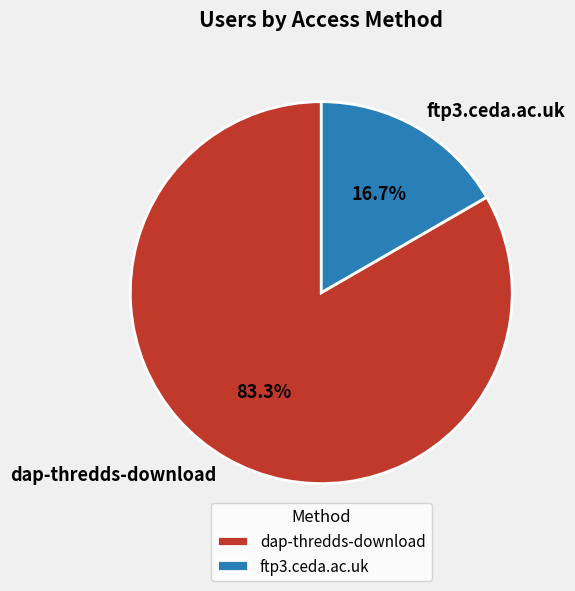

How much of the chart is everything except ftp3.ceda.ac.uk?

83.3%